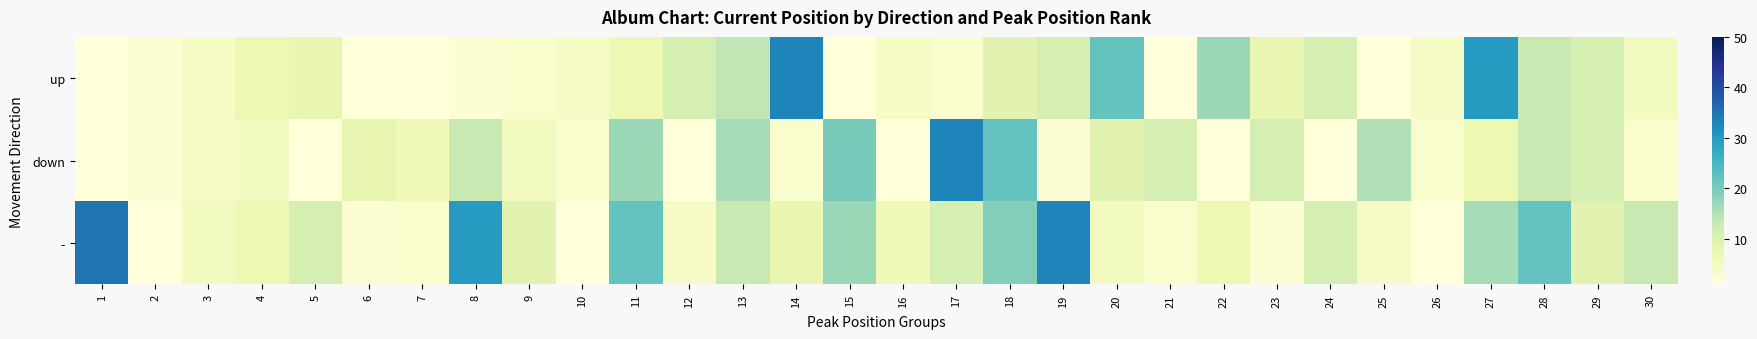

Reading left to right, transcribe all the data shown in this chart.

up: 1=1	2=2	3=4	4=7	5=8	6=1	7=1	8=2	9=3	10=4	11=7	12=11	13=14	14=33	15=1	16=4	17=3	18=9	19=11	20=22	21=1	22=17	23=8	24=11	25=1	26=4	27=30	28=13	29=11	30=5
down: 1=1	2=2	3=4	4=5	5=1	6=8	7=6	8=13	9=5	10=3	11=17	12=1	13=16	14=3	15=20	16=1	17=33	18=22	19=2	20=9	21=11	22=1	23=11	24=1	25=15	26=3	27=7	28=13	29=11	30=3
-: 1=35	2=1	3=5	4=7	5=11	6=2	7=3	8=30	9=9	10=1	11=22	12=4	13=13	14=8	15=17	16=6	17=11	18=19	19=33	20=5	21=3	22=7	23=2	24=11	25=4	26=1	27=16	28=22	29=9	30=13